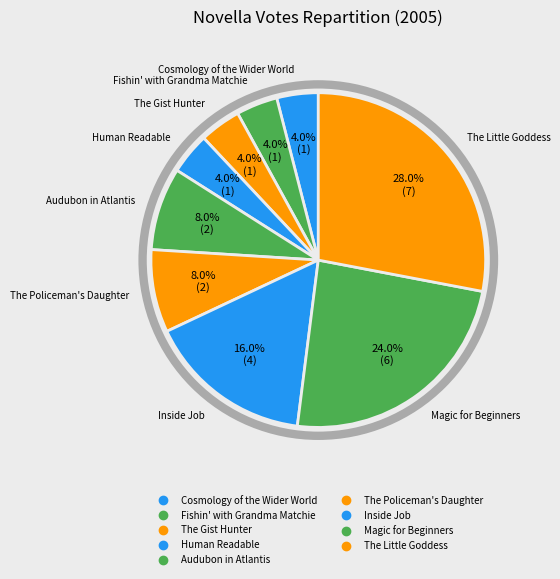

Count the number of slices in the pie.

9